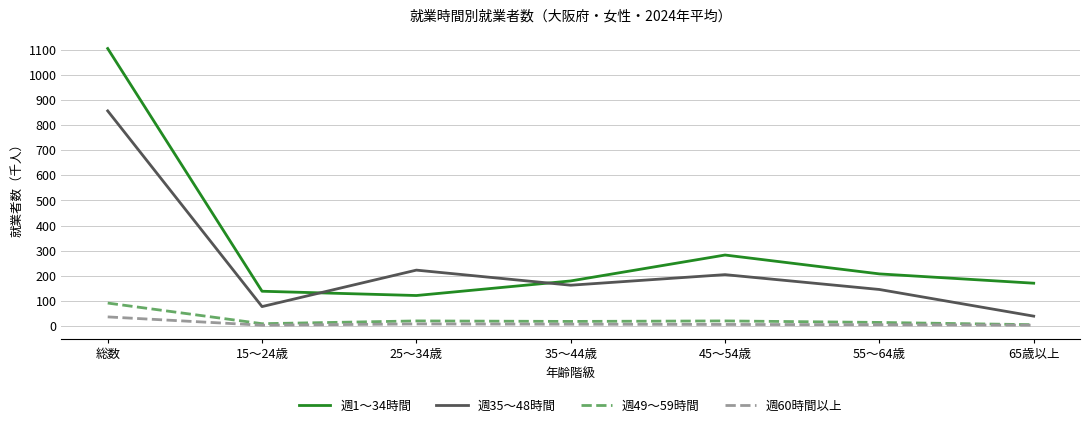

Rank the series by their maximum value, from lowest to highest.

週60時間以上, 週49～59時間, 週35～48時間, 週1～34時間